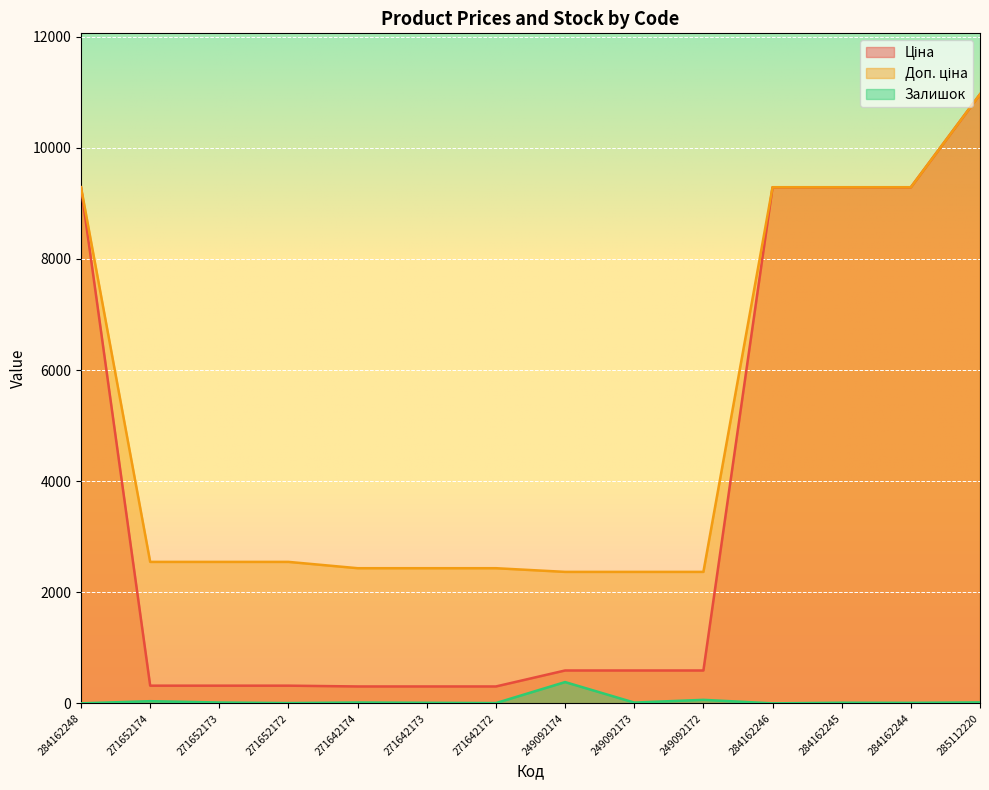

What is the average value of the Ціна series?

3697.7